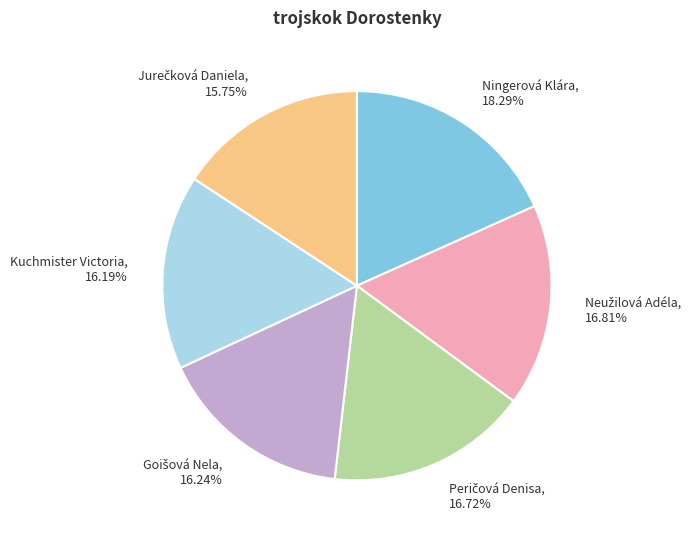

Which slice is the largest?

Ningerová Klára